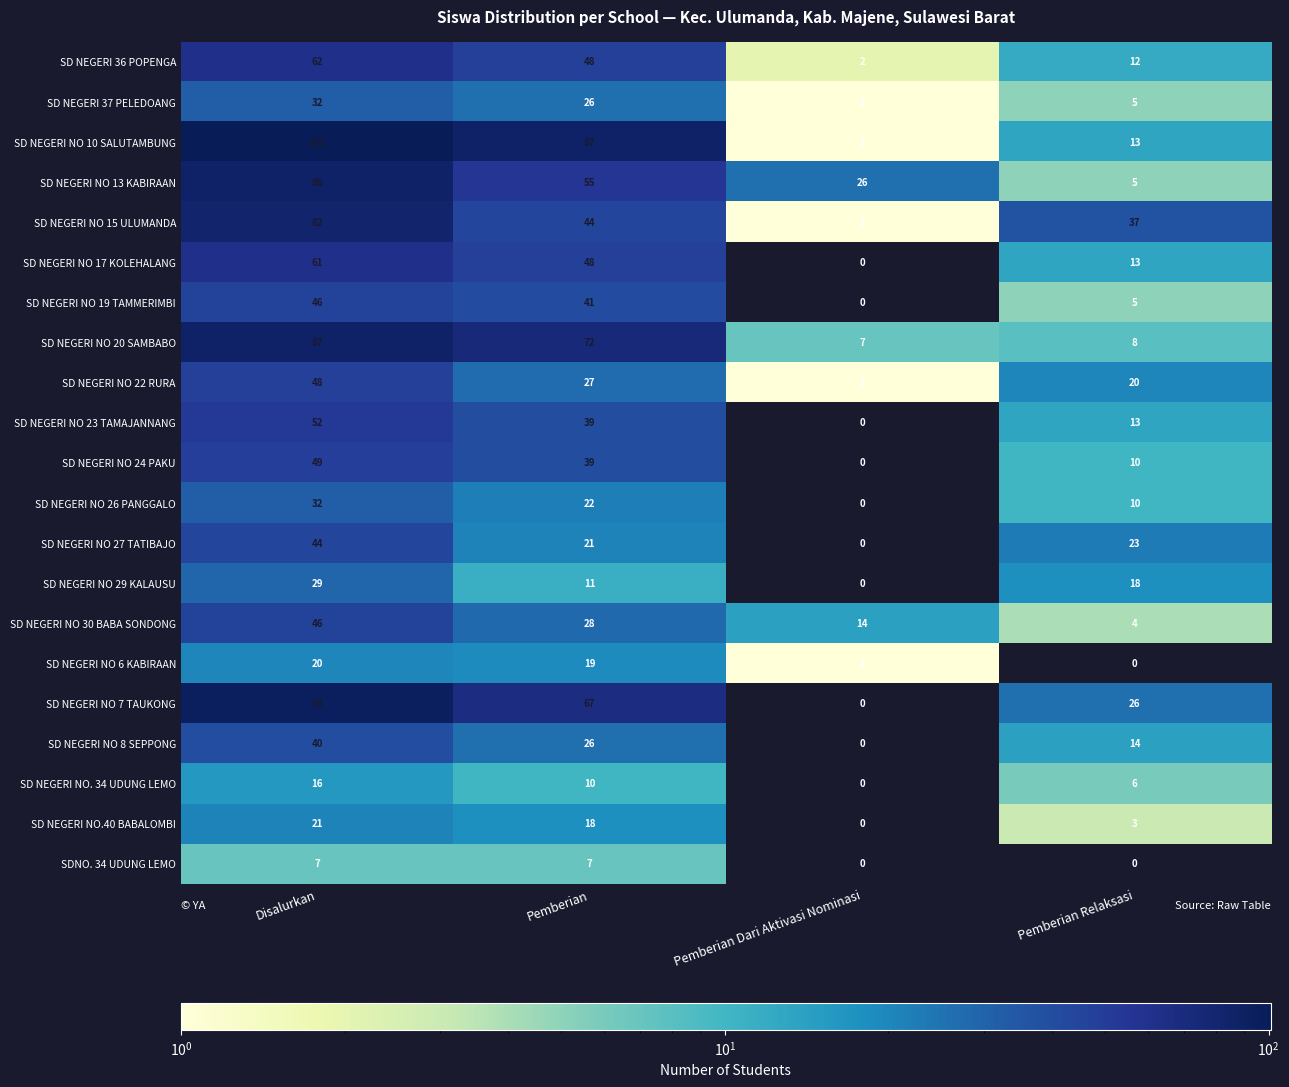

Which category has the highest value in the SD NEGERI NO 6 KABIRAAN series?

Disalurkan